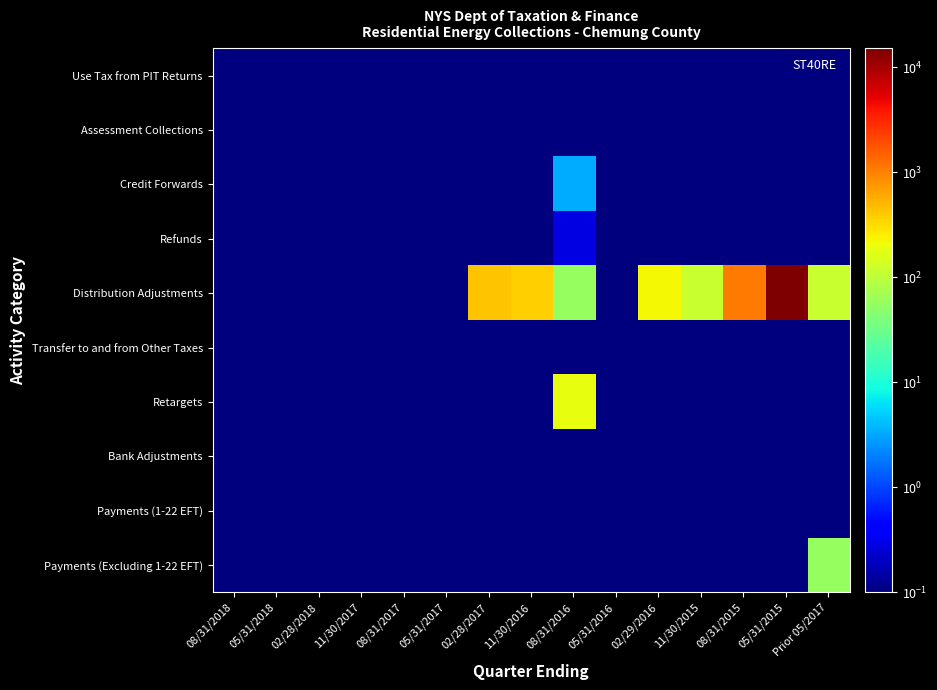

Which category has the highest value across all series?

05/31/2015